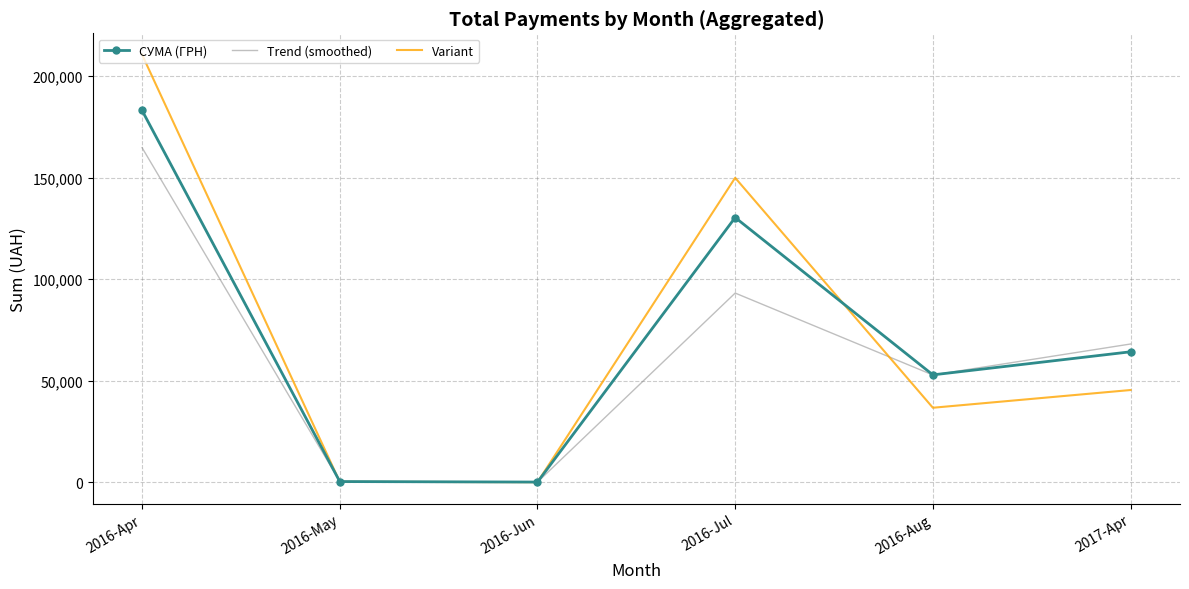

What is the greatest value displayed?

210537.6